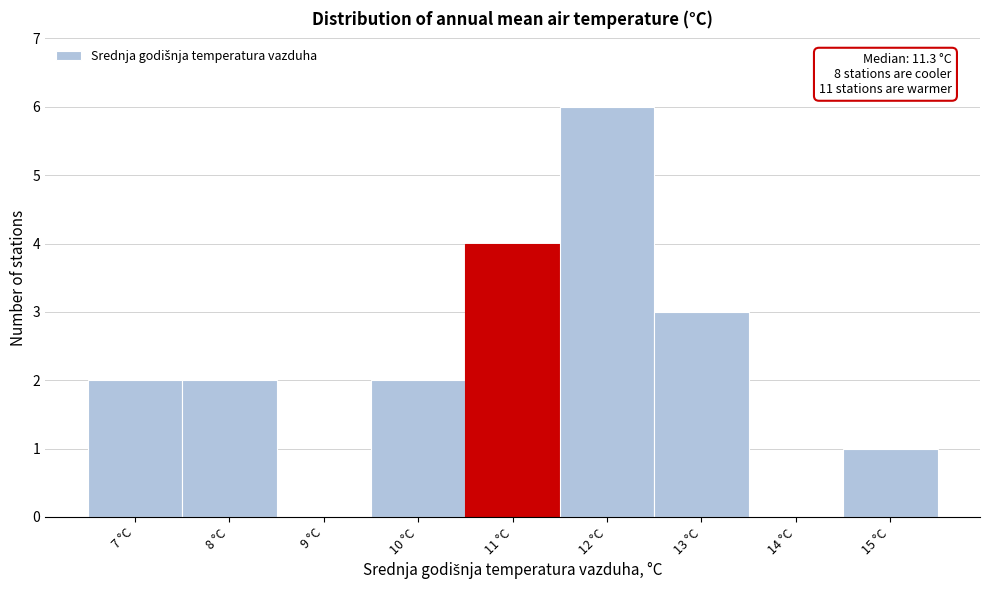

Which range on the x-axis has the tallest bar?

11.5 to 12.5